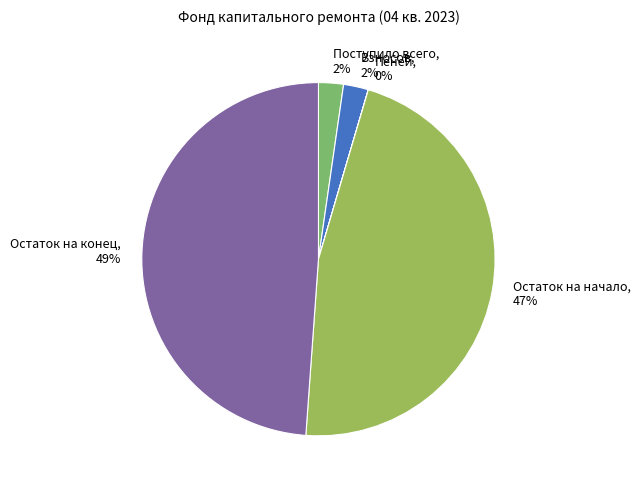

To the nearest percent, what is the average slice percentage?

20%